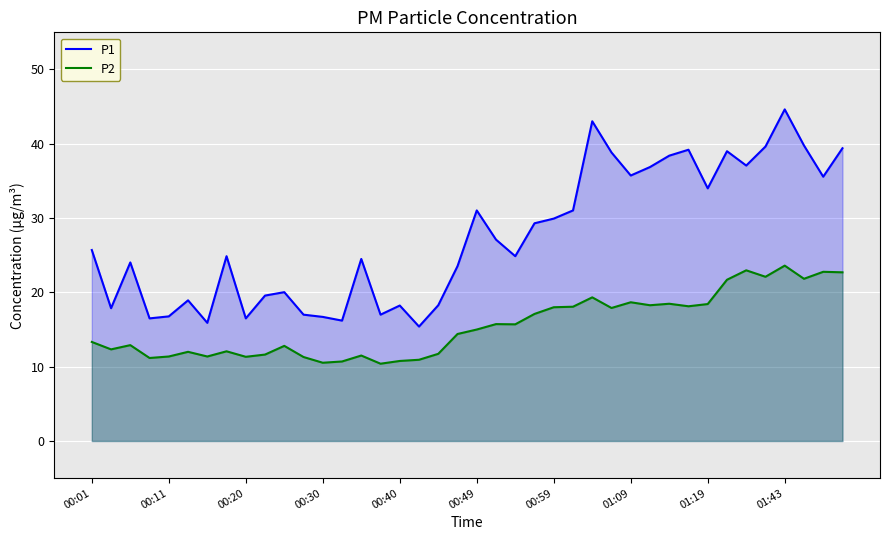

What is the minimum value shown in the chart?

10.4